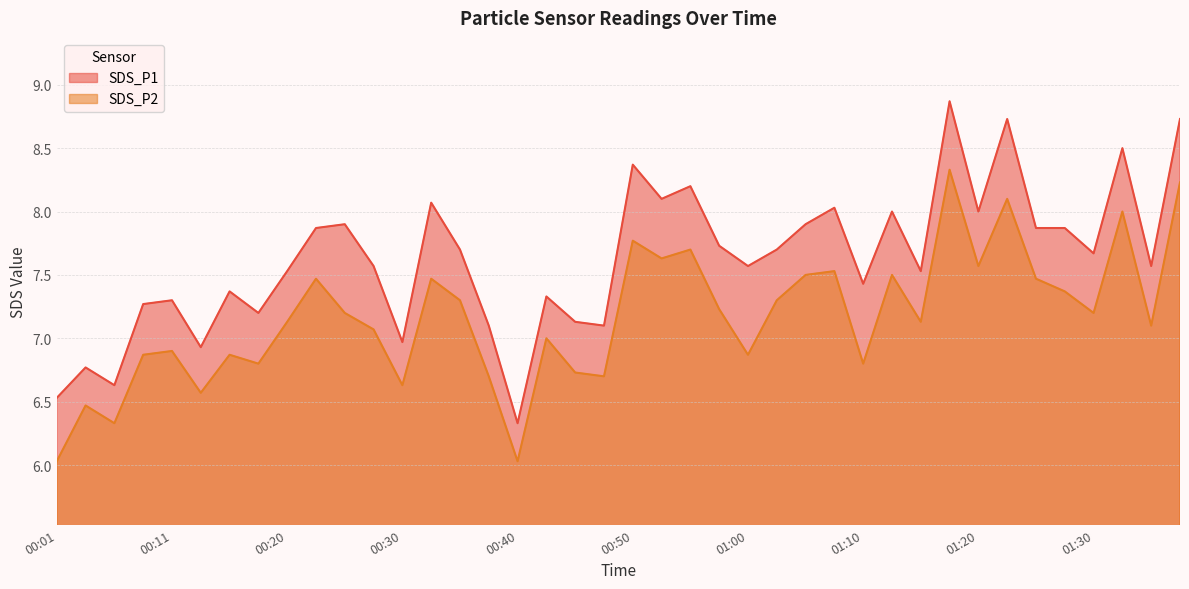

What is the sum of all SDS_P2 values?

286.6